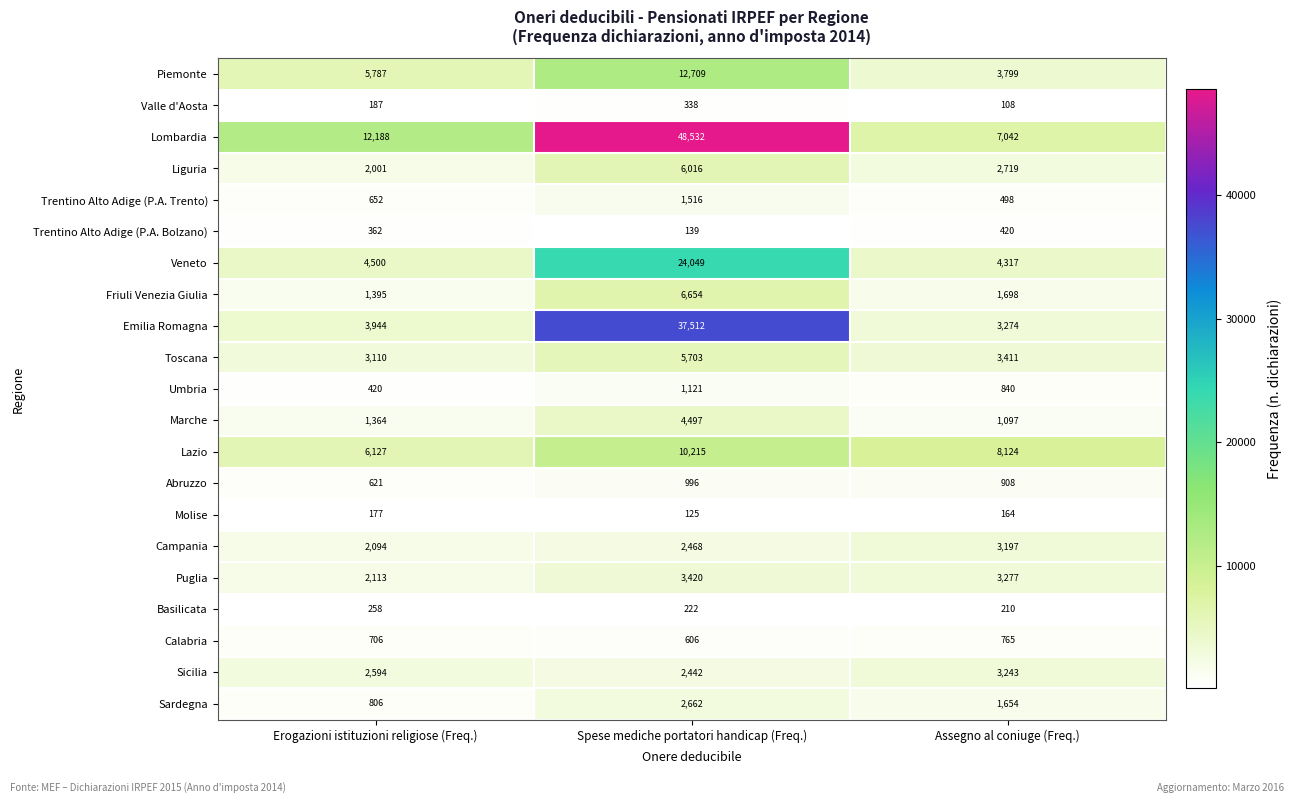

Rank the series by their maximum value, from lowest to highest.

Molise, Basilicata, Valle d'Aosta, Trentino Alto Adige (P.A. Bolzano), Calabria, Abruzzo, Umbria, Trentino Alto Adige (P.A. Trento), Sardegna, Campania, Sicilia, Puglia, Marche, Toscana, Liguria, Friuli Venezia Giulia, Lazio, Piemonte, Veneto, Emilia Romagna, Lombardia